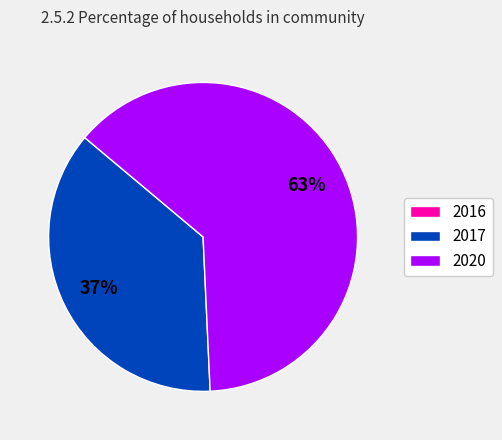

Is 2020 the majority of the pie?

Yes